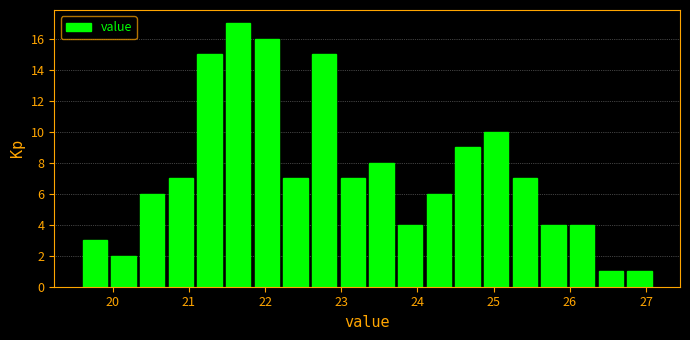

Read against the x-axis, roughly where is the centre of the tallest bar?

21.6